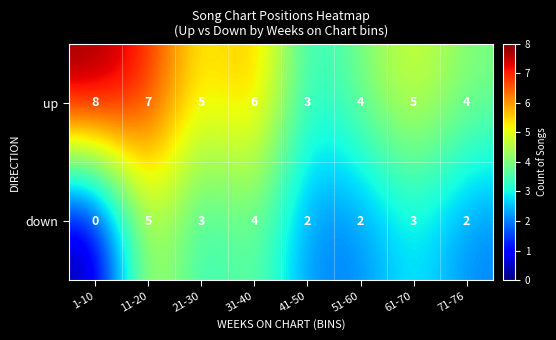

What is the sum of all down values?

21